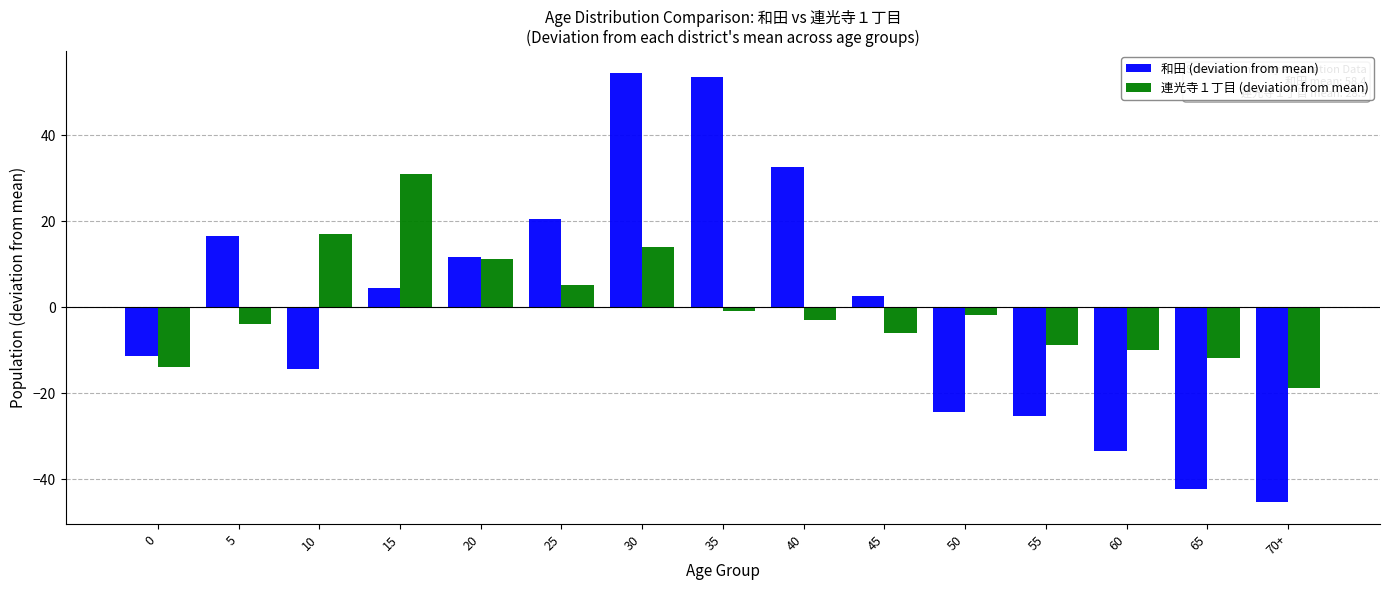

The value of 和田 (deviation from mean) at 10 is -14.4. True or false?

True